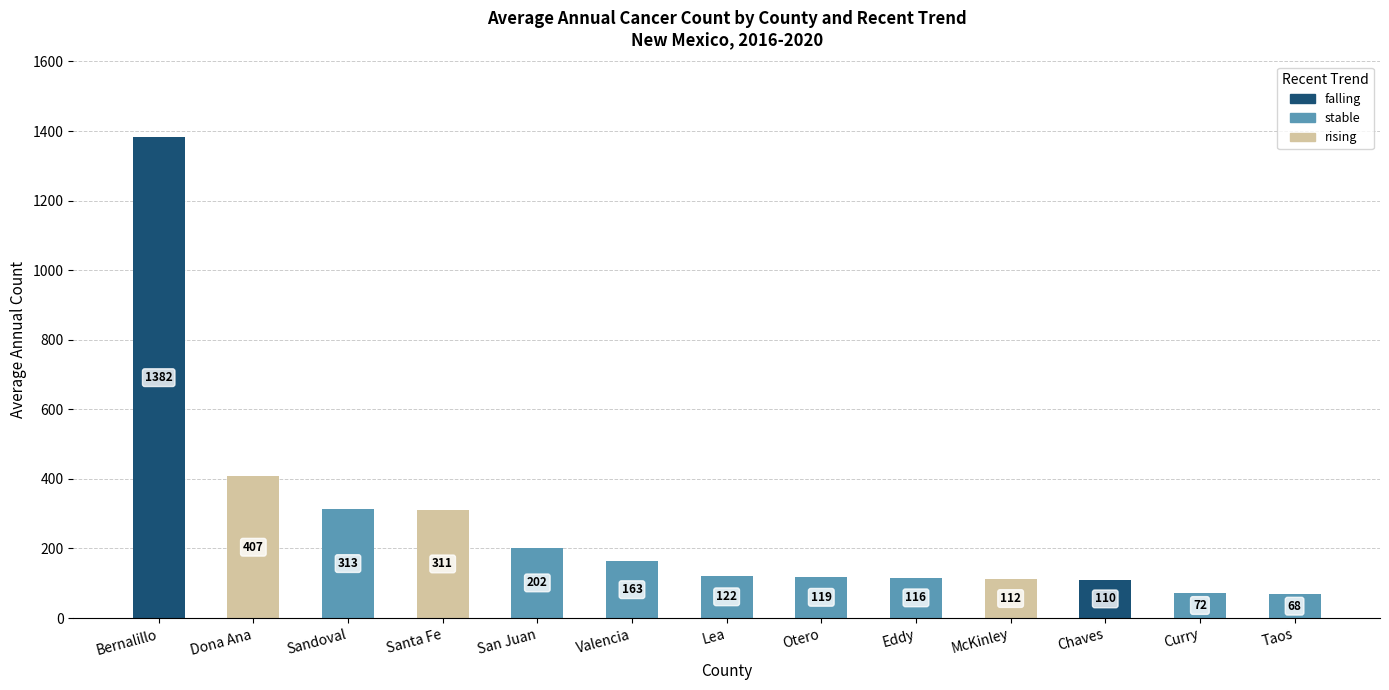

At which label does falling reach its peak?

Bernalillo